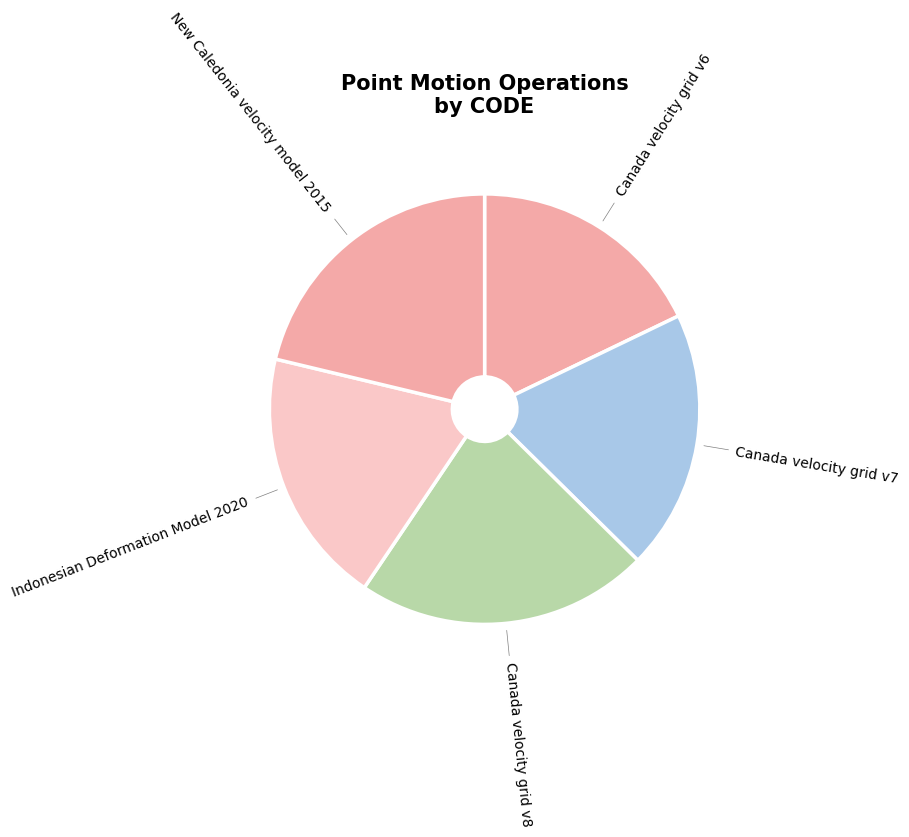

True or false: Canada velocity grid v7 accounts for 20% of the total.

True